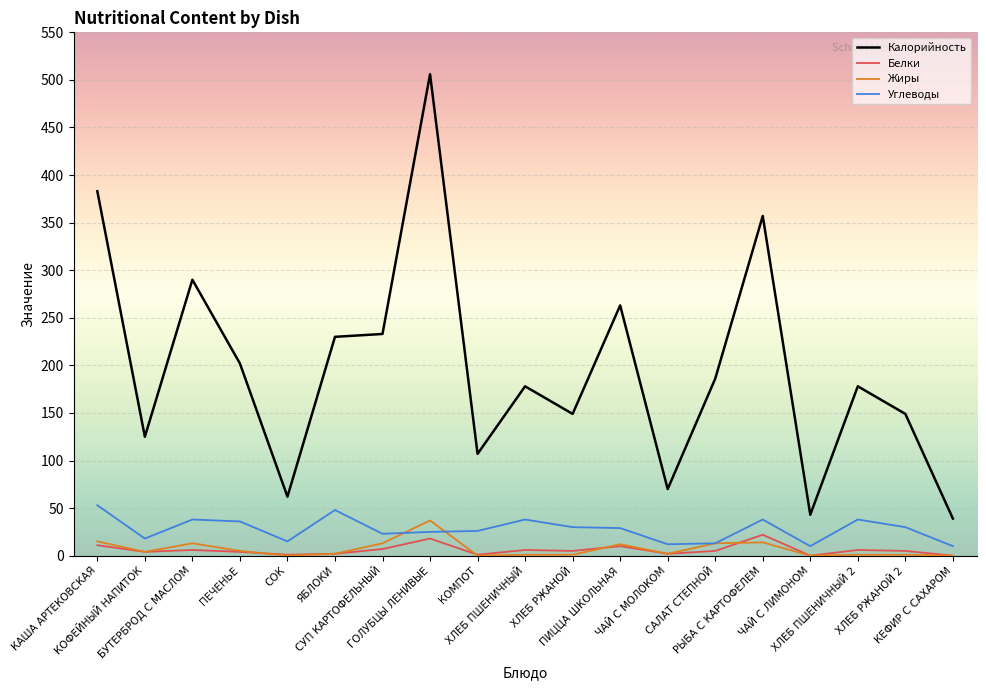

What position from the left is КАША АРТЕКОВСКАЯ?

1